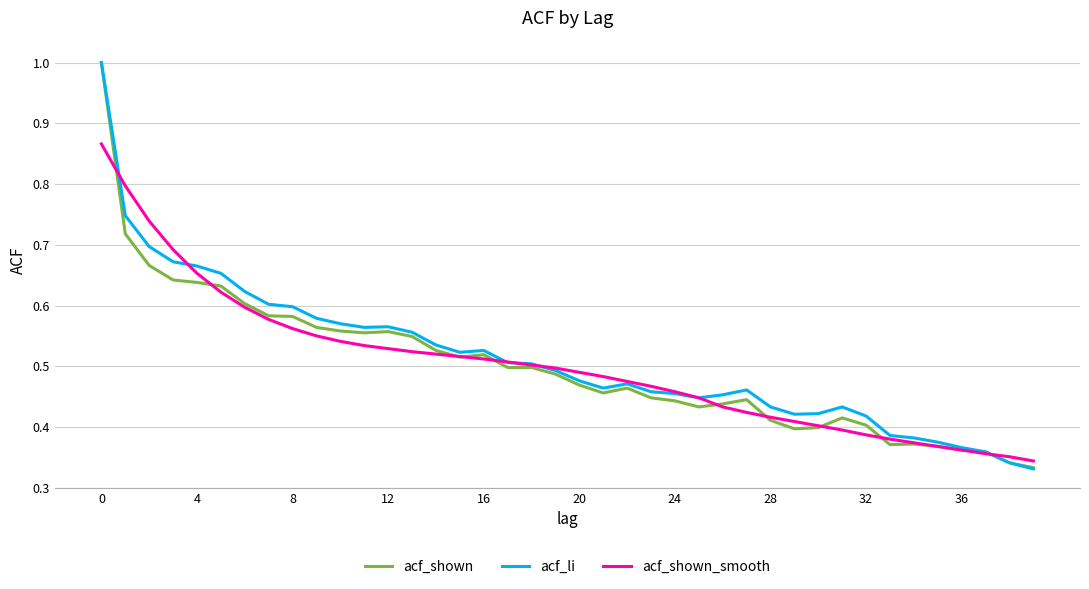

What is the maximum value shown in the chart?

1.0